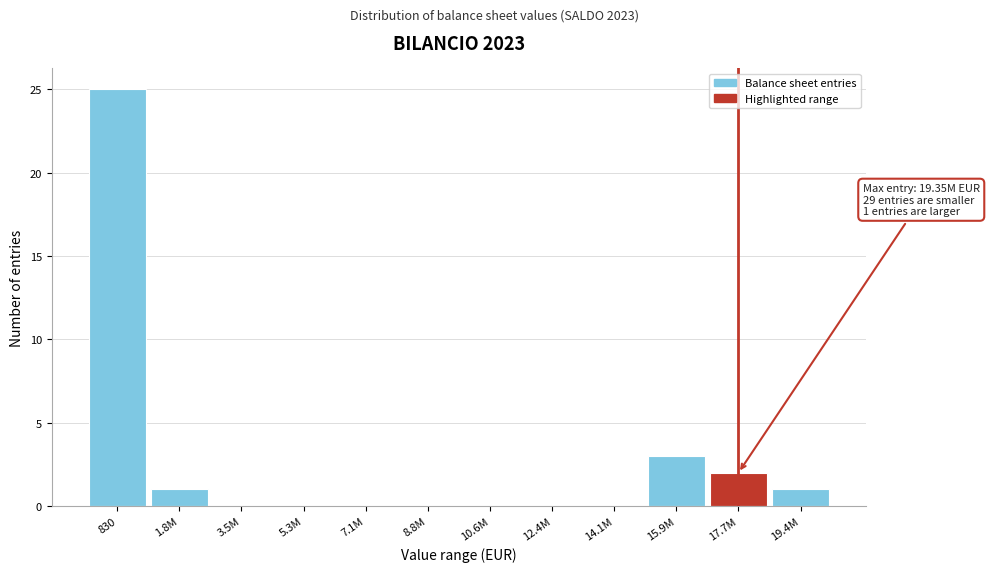

Reading left to right, list all the values displayed in this chart.

830=25	1.8M=1	3.5M=0	5.3M=0	7.1M=0	8.8M=0	10.6M=0	12.4M=0	14.1M=0	15.9M=3	17.7M=2	19.4M=1